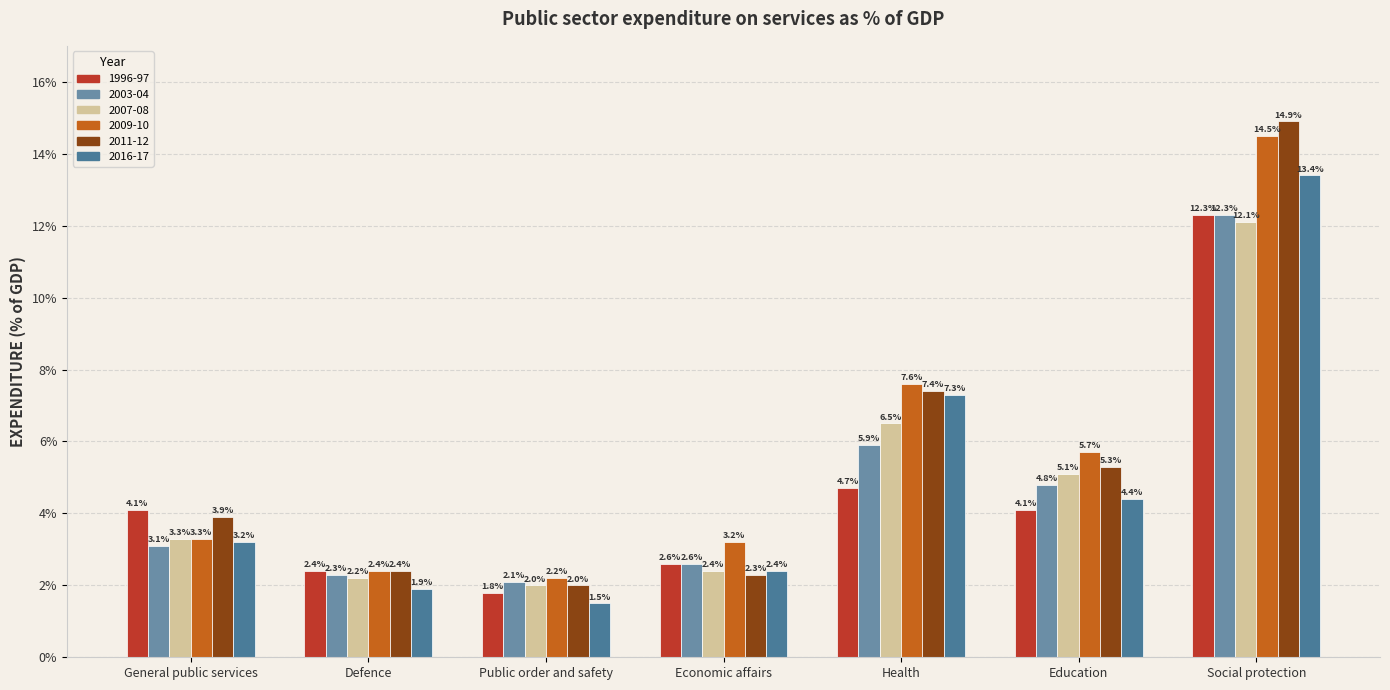

Where is 2016-17 nearest to the value 7?

Health